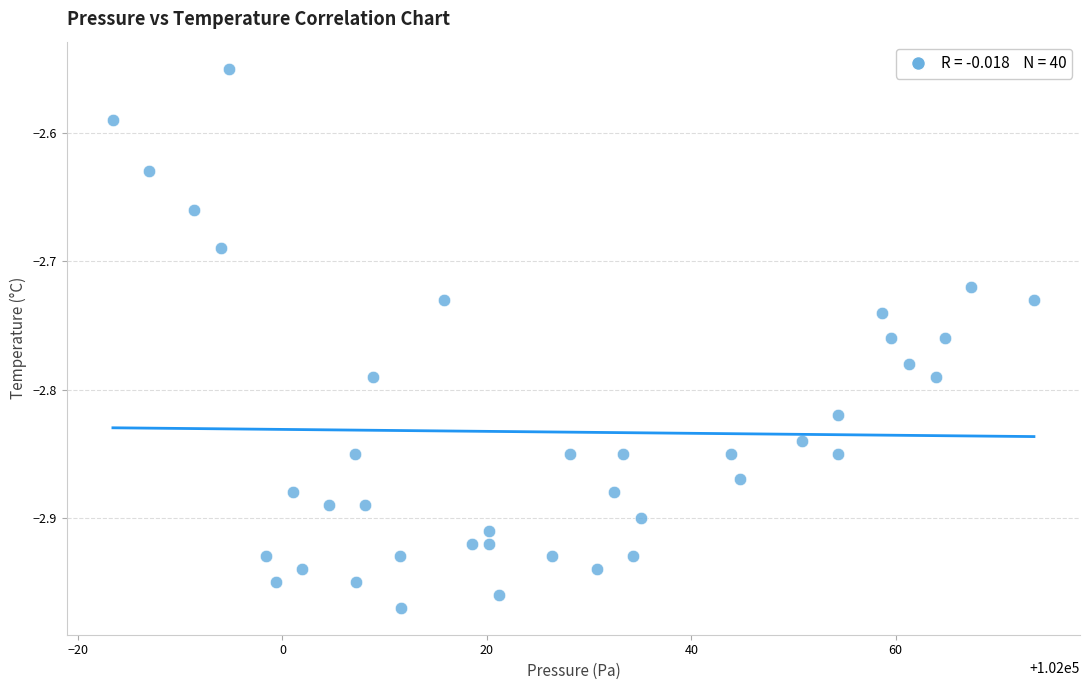

What is the range of Y values (max minus min)?

0.4